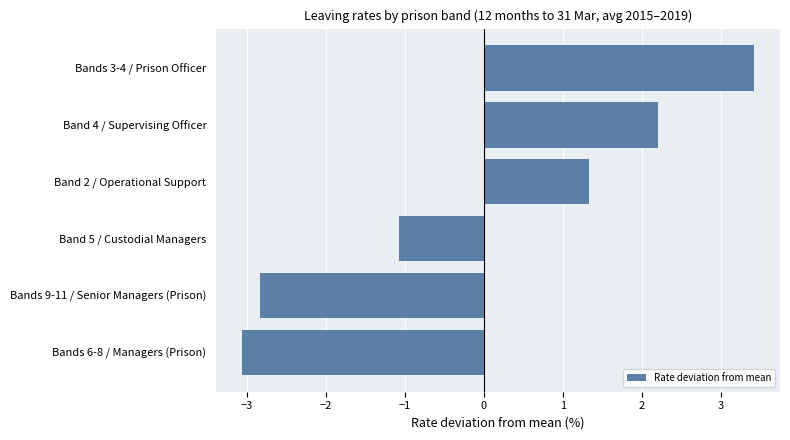

What is the difference between the maximum and minimum values?

6.5